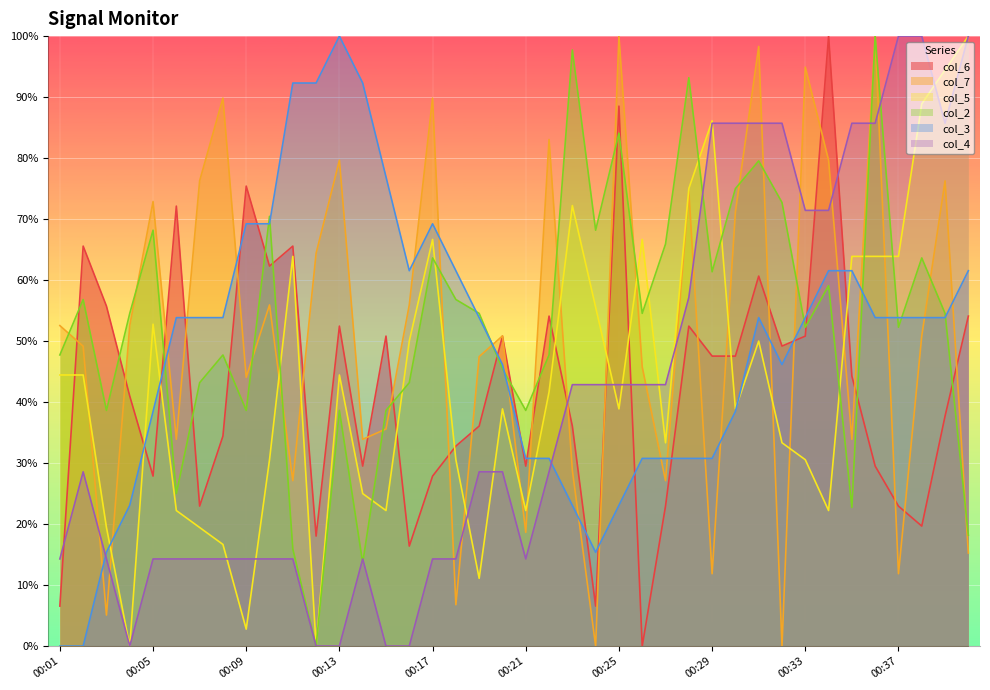

Reading left to right, transcribe all the data shown in this chart.

col_6: 6.6	65.6	55.7	41.0	27.9	72.1	23.0	34.4	75.4	62.3	65.6	18.0	52.5	29.5	50.8	16.4	27.9	32.8	36.1	50.8	29.5	54.1	36.1	6.6	88.5	0.0	23.0	52.5	47.5	47.5	60.7	49.2	50.8	100.0	44.3	29.5	23.0	19.7	37.7	54.1
col_7: 52.5	49.2	5.1	52.5	72.9	33.9	76.3	89.8	44.1	55.9	27.1	64.4	79.7	33.9	35.6	55.9	89.8	6.8	47.5	50.8	18.6	83.1	28.8	0.0	100.0	45.8	27.1	74.6	11.9	71.2	98.3	0.0	94.9	79.7	33.9	100.0	11.9	50.8	76.3	15.3
col_5: 44.4	44.4	19.4	0.0	52.8	22.2	19.4	16.7	2.8	30.6	63.9	0.0	44.4	25.0	22.2	50.0	66.7	30.6	11.1	38.9	22.2	41.7	72.2	55.6	38.9	66.7	33.3	75.0	86.1	38.9	50.0	33.3	30.6	22.2	63.9	63.9	63.9	88.9	94.4	100.0
col_2: 47.7	56.8	38.6	54.5	68.2	25.0	43.2	47.7	38.6	70.5	15.9	0.0	38.6	13.6	38.6	43.2	63.6	56.8	54.5	45.5	38.6	47.7	97.7	68.2	84.1	54.5	65.9	93.2	61.4	75.0	79.5	72.7	52.3	59.1	22.7	100.0	52.3	63.6	54.5	18.2
col_3: 0.0	0.0	15.4	23.1	38.5	53.8	53.8	53.8	69.2	69.2	92.3	92.3	100.0	92.3	76.9	61.5	69.2	61.5	53.8	46.2	30.8	30.8	23.1	15.4	23.1	30.8	30.8	30.8	30.8	38.5	53.8	46.2	53.8	61.5	61.5	53.8	53.8	53.8	53.8	61.5
col_4: 14.3	28.6	14.3	0.0	14.3	14.3	14.3	14.3	14.3	14.3	14.3	0.0	0.0	14.3	0.0	0.0	14.3	14.3	28.6	28.6	14.3	28.6	42.9	42.9	42.9	42.9	42.9	57.1	85.7	85.7	85.7	85.7	71.4	71.4	85.7	85.7	100.0	100.0	85.7	100.0